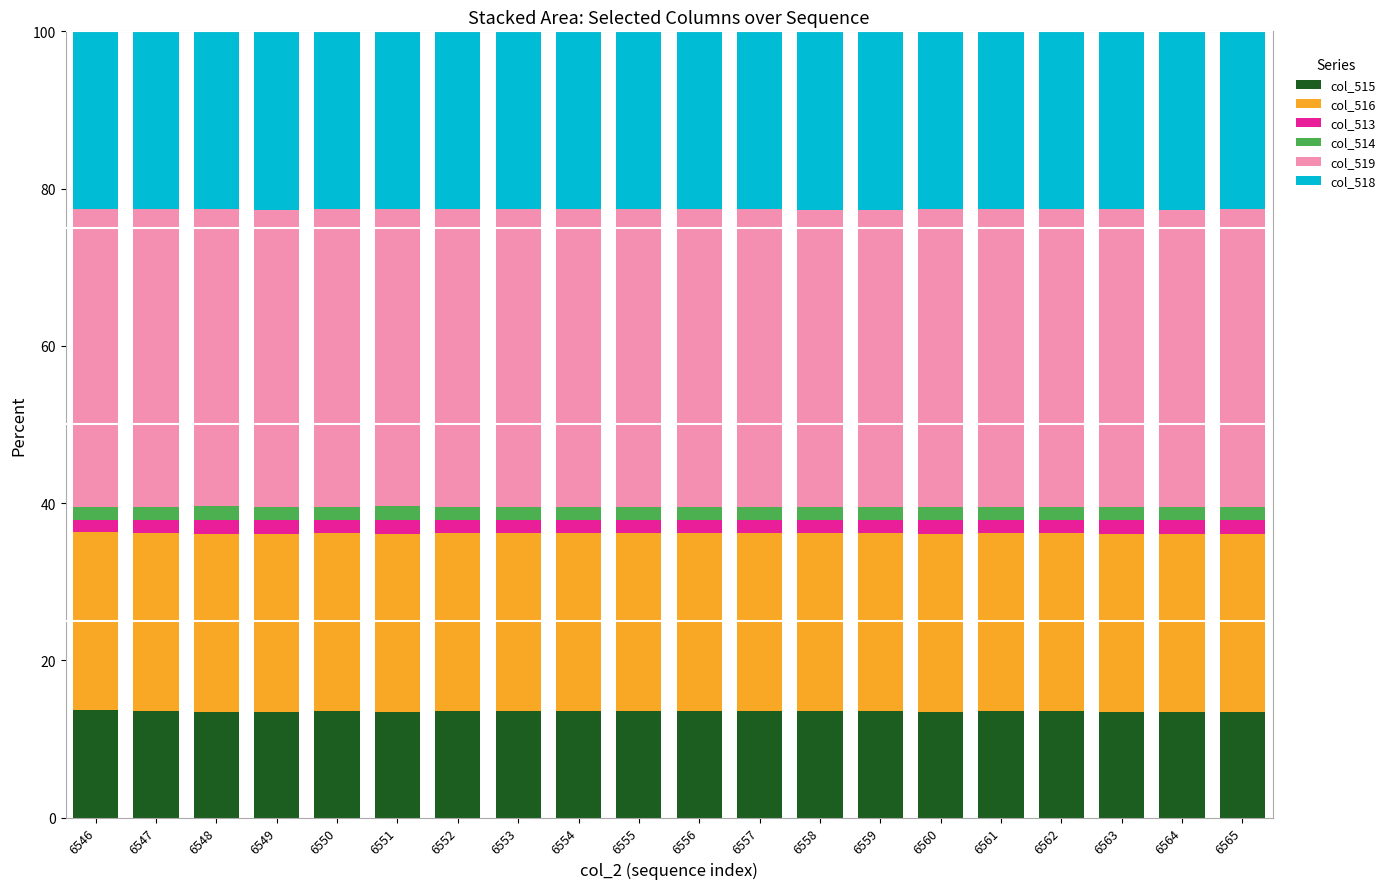

What is the maximum value for col_515?

13.7